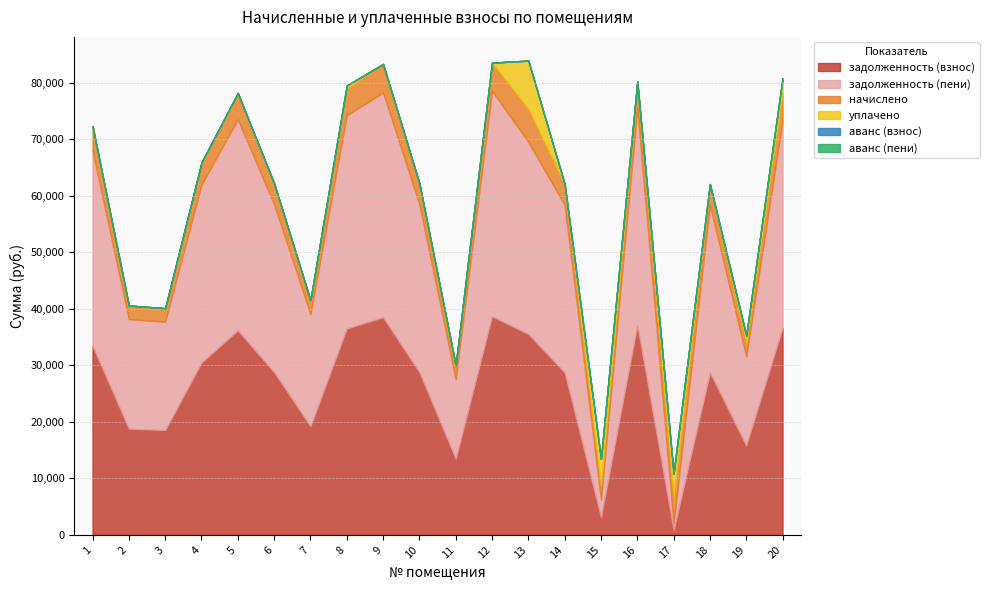

True or false: аванс (пени) and задолженность (пени) intersect in this chart.

False